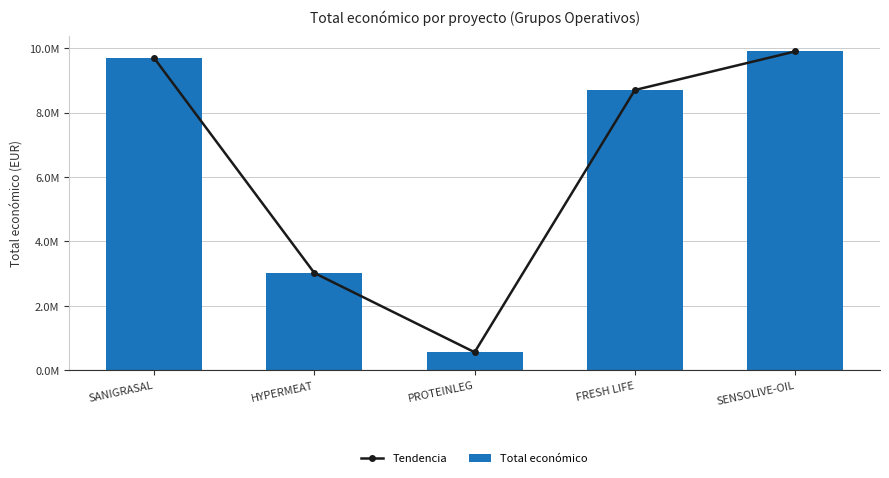

What is the highest value of the Tendencia series?

9900193